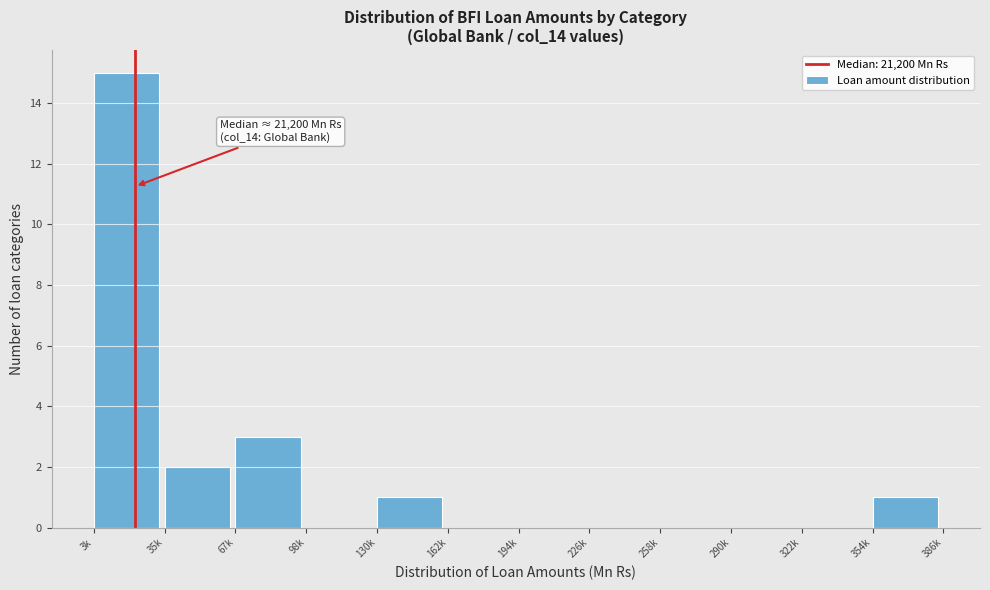

Reading left to right, transcribe all the data shown in this chart.

3k=15	35k=2	67k=3	98k=0	130k=1	162k=0	194k=0	226k=0	258k=0	290k=0	322k=0	354k=1